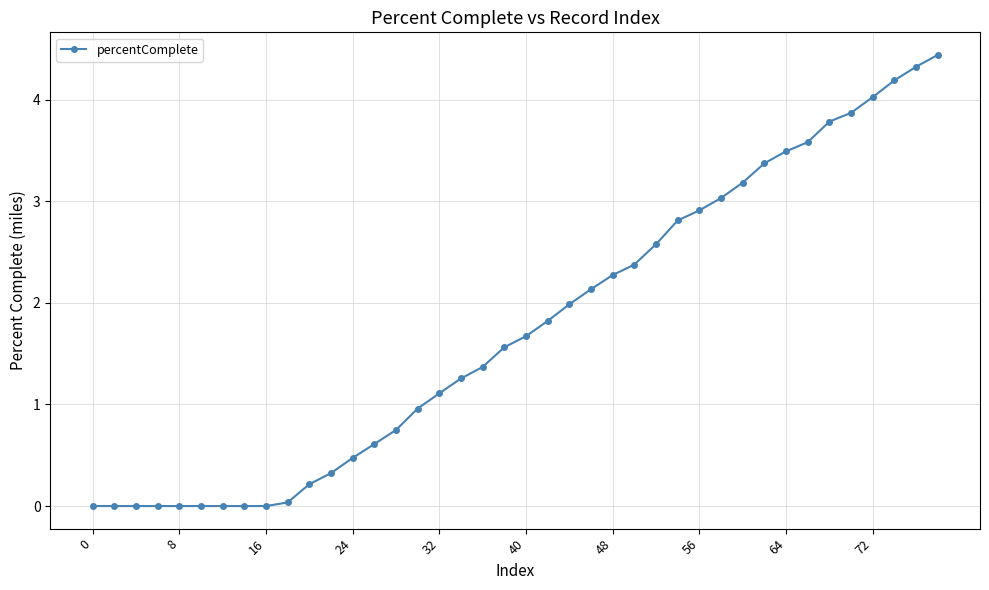

How many categories are shown in the chart?

40